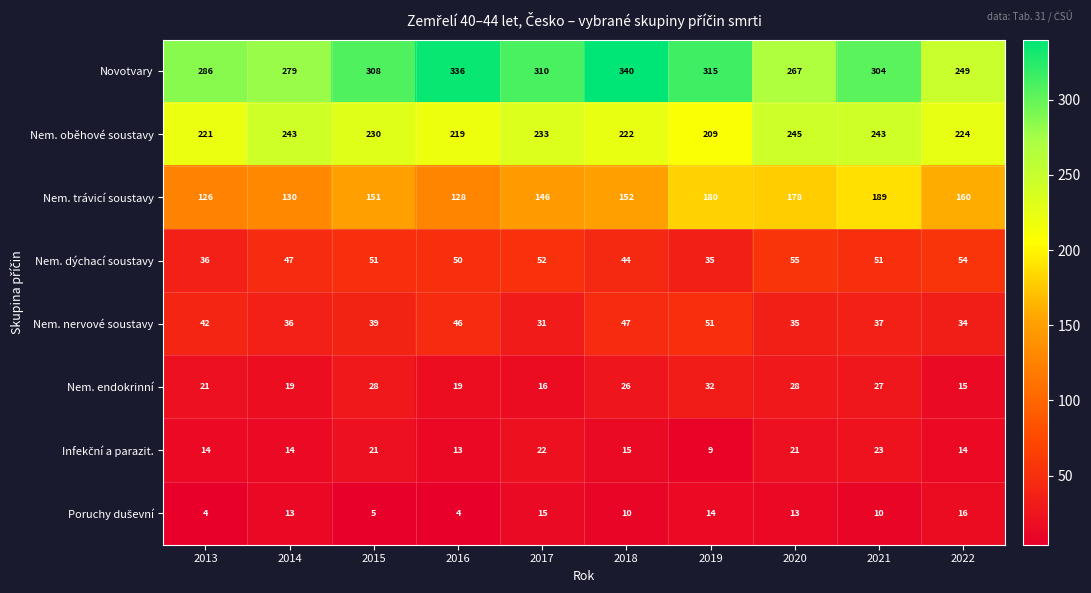

List the labels in order of Nem. trávicí soustavy value, largest first.

2021, 2019, 2020, 2022, 2018, 2015, 2017, 2014, 2016, 2013